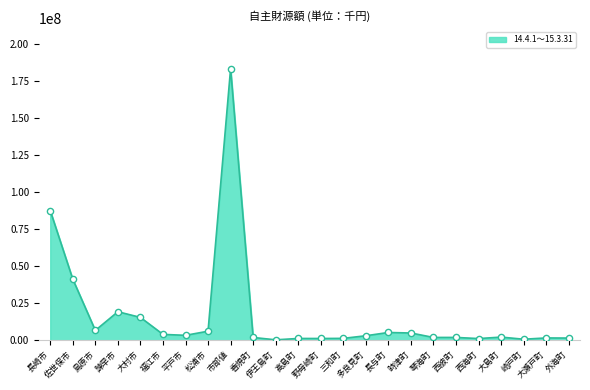

What is the maximum value shown in the chart?

183030421